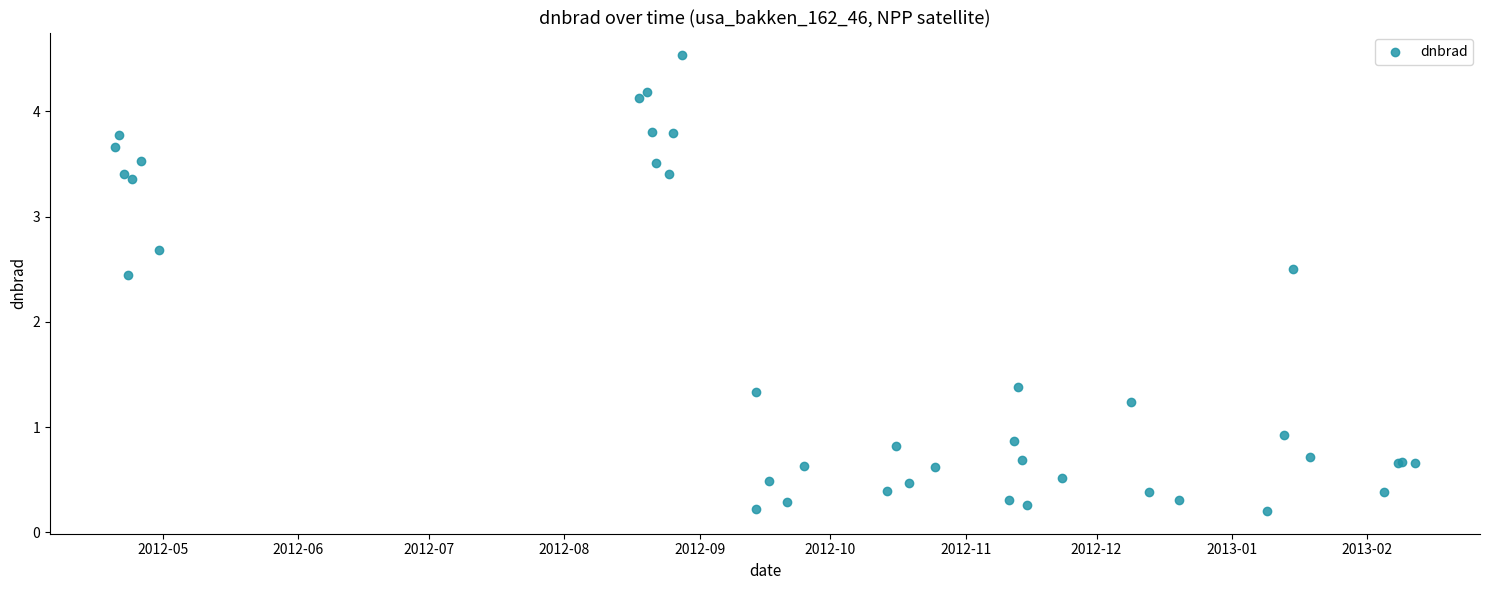

What Y value in the scatter plot is closest to 2?

2.4